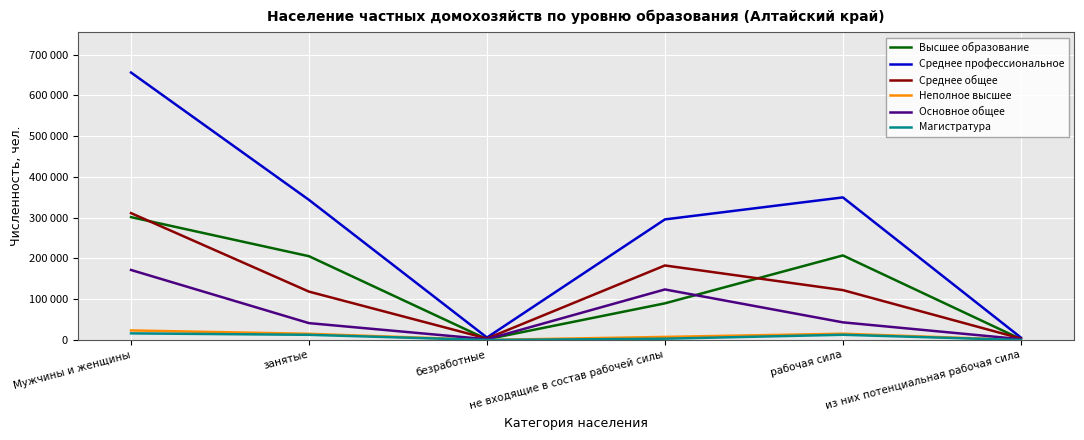

Reading right to left, extract all data points from this chart.

Высшее образование: из них потенциальная рабочая сила=2389	рабочая сила=207437	не входящие в состав рабочей силы=89977	безработные=1915	занятые=205522	Мужчины и женщины=301345
Среднее профессиональное: из них потенциальная рабочая сила=6150	рабочая сила=349733	не входящие в состав рабочей силы=295784	безработные=6158	занятые=343575	Мужчины и женщины=655837
Среднее общее: из них потенциальная рабочая сила=3779	рабочая сила=122441	не входящие в состав рабочей силы=182829	безработные=3749	занятые=118692	Мужчины и женщины=311184
Неполное высшее: из них потенциальная рабочая сила=261	рабочая сила=15500	не входящие в состав рабочей силы=7678	безработные=240	занятые=15260	Мужчины и женщины=23559
Основное общее: из них потенциальная рабочая сила=2065	рабочая сила=43372	не входящие в состав рабочей силы=124051	безработные=1919	занятые=41453	Мужчины и женщины=171781
Магистратура: из них потенциальная рабочая сила=162	рабочая сила=12926	не входящие в состав рабочей силы=3292	безработные=122	занятые=12804	Мужчины и женщины=16346